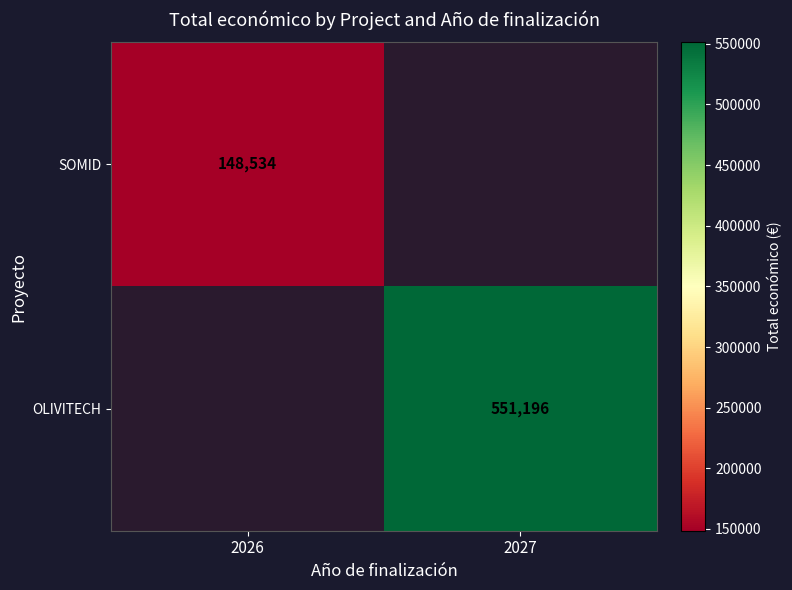

True or false: OLIVITECH has a value of 181355 at 2027.

False